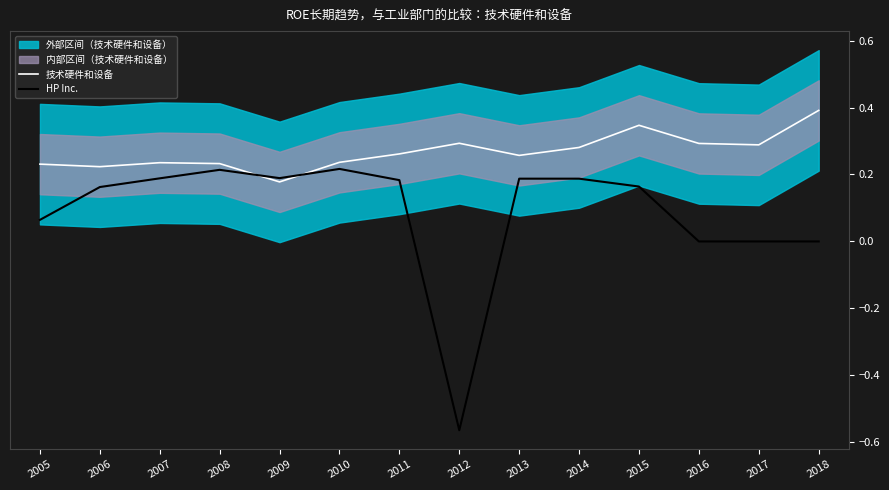

Rank the categories by 技术硬件和设备 value from lowest to highest.

2009, 2006, 2005, 2008, 2007, 2010, 2013, 2011, 2014, 2017, 2016, 2012, 2015, 2018